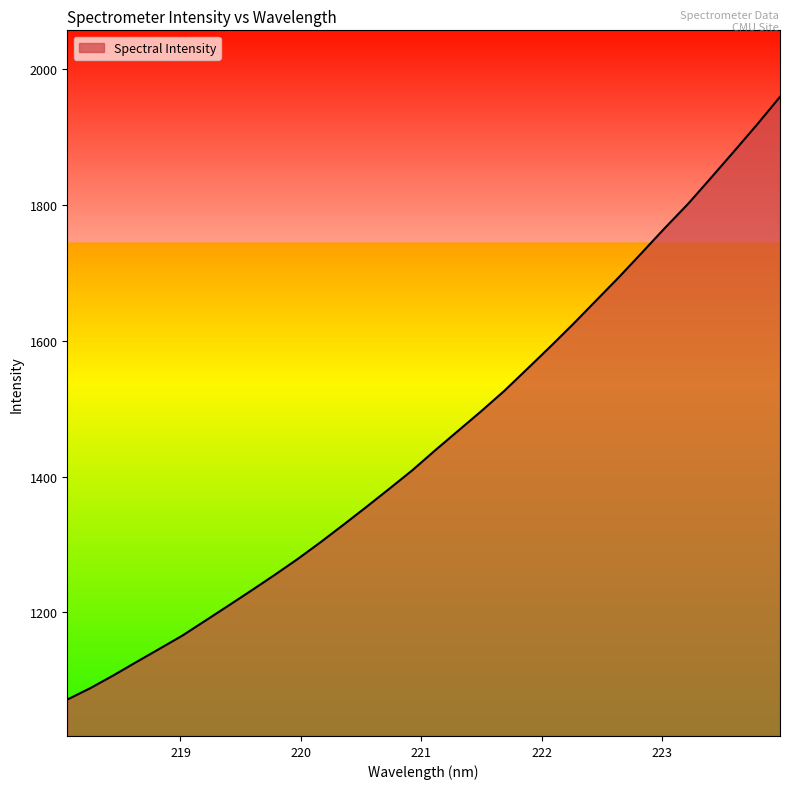

What is the smallest value displayed?

1071.8